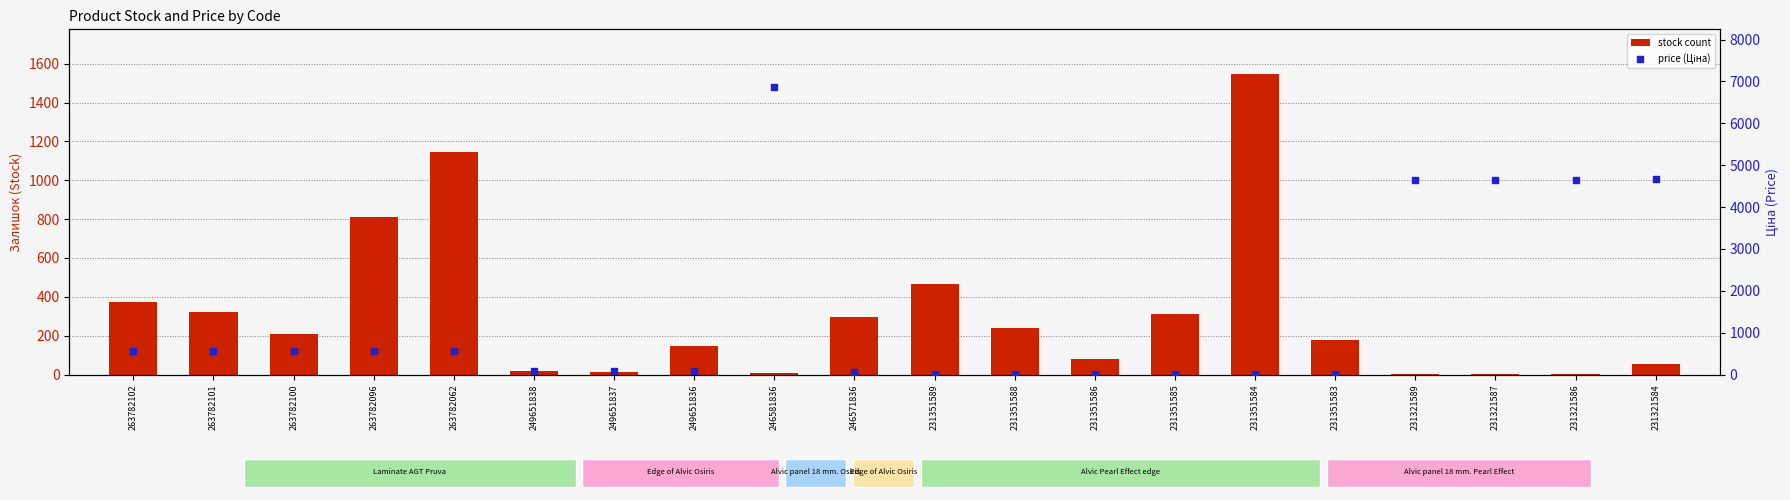

At which category is the sum across all series the highest?

246581836